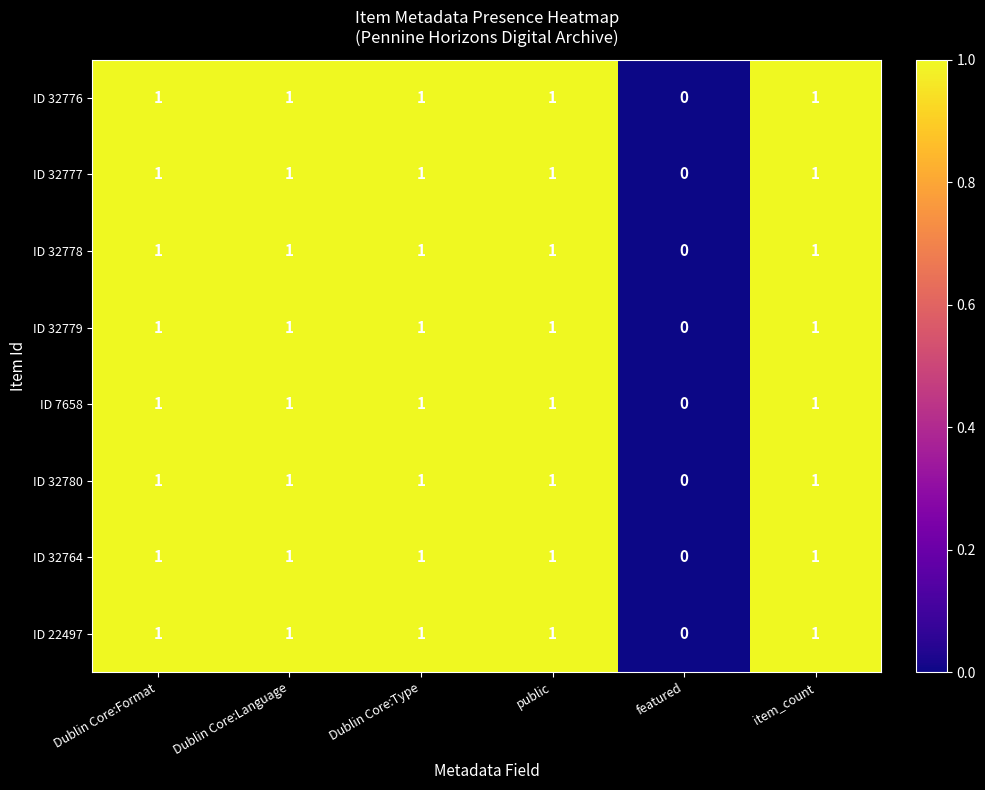

How many categories are shown in the chart?

6